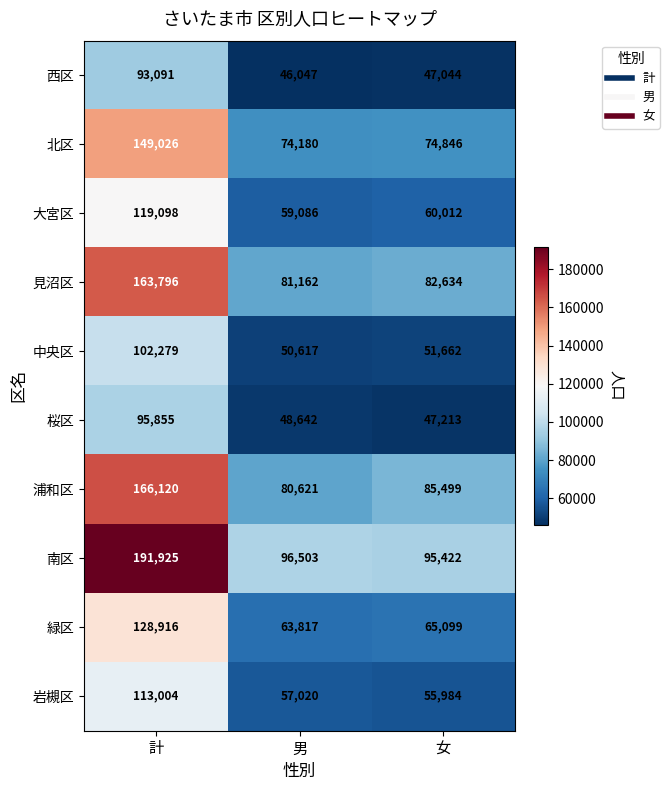

Reading left to right, extract all data points from this chart.

西区: 計=93091	男=46047	女=47044
北区: 計=149026	男=74180	女=74846
大宮区: 計=119098	男=59086	女=60012
見沼区: 計=163796	男=81162	女=82634
中央区: 計=102279	男=50617	女=51662
桜区: 計=95855	男=48642	女=47213
浦和区: 計=166120	男=80621	女=85499
南区: 計=191925	男=96503	女=95422
緑区: 計=128916	男=63817	女=65099
岩槻区: 計=113004	男=57020	女=55984